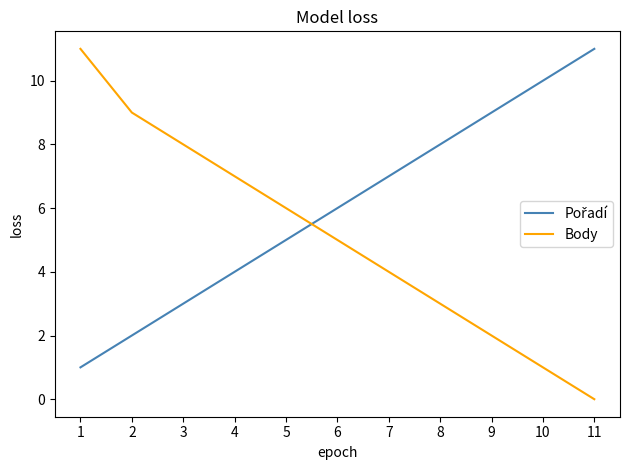

Is it true that Body equals 9 at 6?

False